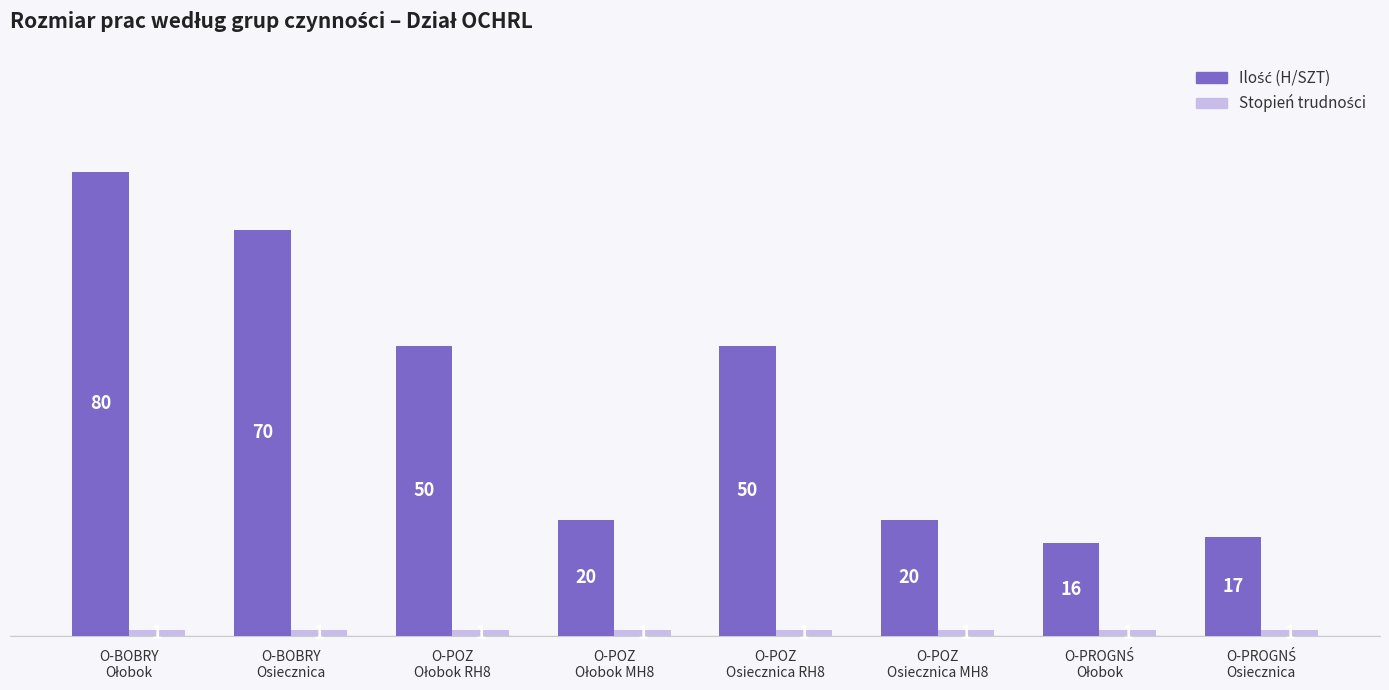

How many categories are shown in the chart?

8